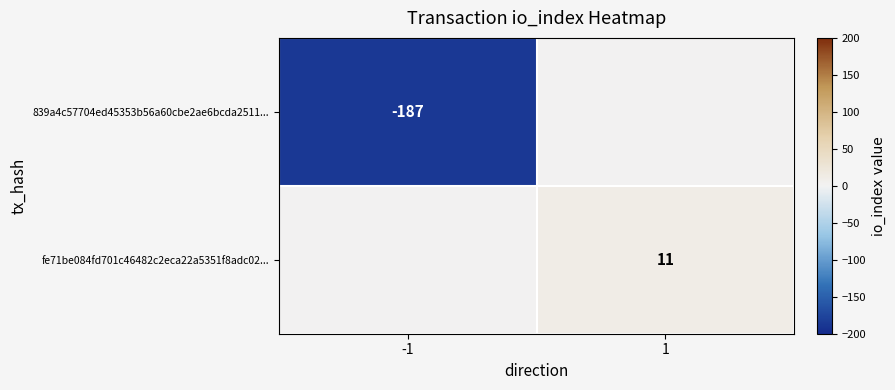

The fe71be084fd701c46482c2eca22a5351f8adc02... series shows 11 at 1. True or false?

True